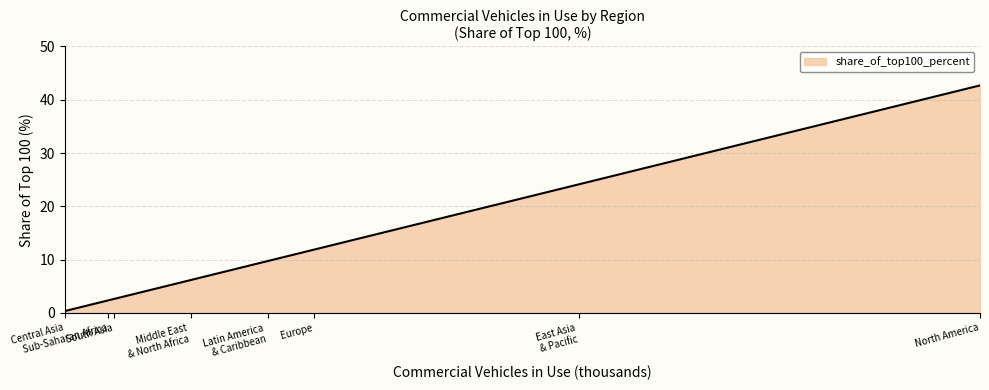

What is the average value?

12.5